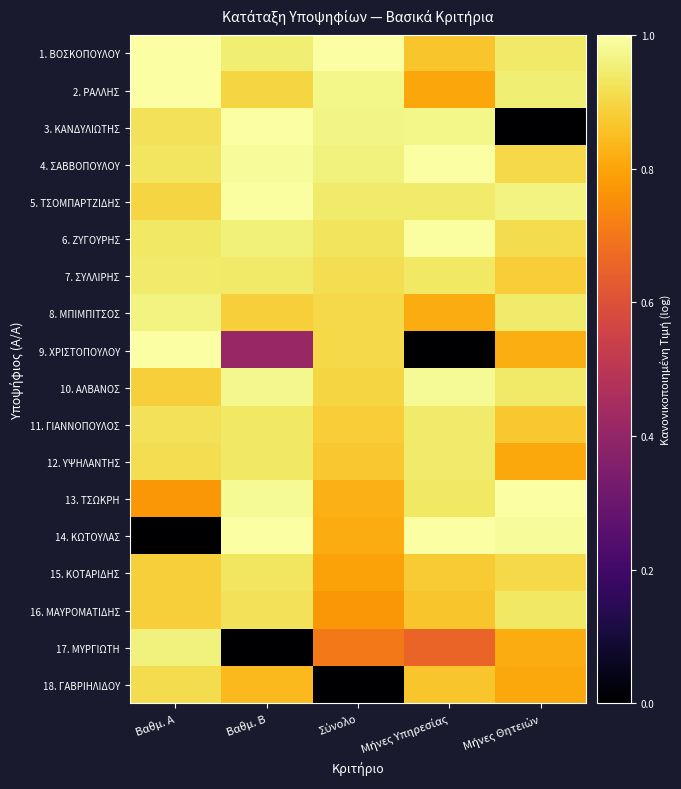

Reading left to right, transcribe all the data shown in this chart.

1. ΒΟΣΚΟΠΟΥΛΟΥ: Βαθμ. Α=1.0	Βαθμ. Β=0.9	Σύνολο=1.0	Μήνες Υπηρεσίας=0.9	Μήνες Θητειών=0.9
2. ΡΑΛΛΗΣ: Βαθμ. Α=1.0	Βαθμ. Β=0.9	Σύνολο=1.0	Μήνες Υπηρεσίας=0.8	Μήνες Θητειών=0.9
3. ΚΑΝΔΥΛΙΩΤΗΣ: Βαθμ. Α=0.9	Βαθμ. Β=1.0	Σύνολο=1.0	Μήνες Υπηρεσίας=1.0	Μήνες Θητειών=0.0
4. ΣΑΒΒΟΠΟΥΛΟΥ: Βαθμ. Α=0.9	Βαθμ. Β=1.0	Σύνολο=1.0	Μήνες Υπηρεσίας=1.0	Μήνες Θητειών=0.9
5. ΤΣΟΜΠΑΡΤΖΙΔΗΣ: Βαθμ. Α=0.9	Βαθμ. Β=1.0	Σύνολο=0.9	Μήνες Υπηρεσίας=0.9	Μήνες Θητειών=1.0
6. ΖΥΓΟΥΡΗΣ: Βαθμ. Α=0.9	Βαθμ. Β=1.0	Σύνολο=0.9	Μήνες Υπηρεσίας=1.0	Μήνες Θητειών=0.9
7. ΣΥΛΛΙΡΗΣ: Βαθμ. Α=0.9	Βαθμ. Β=0.9	Σύνολο=0.9	Μήνες Υπηρεσίας=0.9	Μήνες Θητειών=0.9
8. ΜΠΙΜΠΙΤΣΟΣ: Βαθμ. Α=1.0	Βαθμ. Β=0.9	Σύνολο=0.9	Μήνες Υπηρεσίας=0.8	Μήνες Θητειών=0.9
9. ΧΡΙΣΤΟΠΟΥΛΟΥ: Βαθμ. Α=1.0	Βαθμ. Β=0.4	Σύνολο=0.9	Μήνες Υπηρεσίας=0.0	Μήνες Θητειών=0.8
10. ΑΛΒΑΝΟΣ: Βαθμ. Α=0.9	Βαθμ. Β=1.0	Σύνολο=0.9	Μήνες Υπηρεσίας=1.0	Μήνες Θητειών=0.9
11. ΓΙΑΝΝΟΠΟΥΛΟΣ: Βαθμ. Α=0.9	Βαθμ. Β=0.9	Σύνολο=0.9	Μήνες Υπηρεσίας=0.9	Μήνες Θητειών=0.9
12. ΥΨΗΛΑΝΤΗΣ: Βαθμ. Α=0.9	Βαθμ. Β=0.9	Σύνολο=0.9	Μήνες Υπηρεσίας=0.9	Μήνες Θητειών=0.8
13. ΤΣΩΚΡΗ: Βαθμ. Α=0.8	Βαθμ. Β=1.0	Σύνολο=0.8	Μήνες Υπηρεσίας=0.9	Μήνες Θητειών=1.0
14. ΚΩΤΟΥΛΑΣ: Βαθμ. Α=0.0	Βαθμ. Β=1.0	Σύνολο=0.8	Μήνες Υπηρεσίας=1.0	Μήνες Θητειών=1.0
15. ΚΟΤΑΡΙΔΗΣ: Βαθμ. Α=0.9	Βαθμ. Β=0.9	Σύνολο=0.8	Μήνες Υπηρεσίας=0.9	Μήνες Θητειών=0.9
16. ΜΑΥΡΟΜΑΤΙΔΗΣ: Βαθμ. Α=0.9	Βαθμ. Β=0.9	Σύνολο=0.8	Μήνες Υπηρεσίας=0.9	Μήνες Θητειών=0.9
17. ΜΥΡΓΙΩΤΗ: Βαθμ. Α=1.0	Βαθμ. Β=0.0	Σύνολο=0.7	Μήνες Υπηρεσίας=0.7	Μήνες Θητειών=0.8
18. ΓΑΒΡΙΗΛΙΔΟΥ: Βαθμ. Α=0.9	Βαθμ. Β=0.8	Σύνολο=0.0	Μήνες Υπηρεσίας=0.9	Μήνες Θητειών=0.8